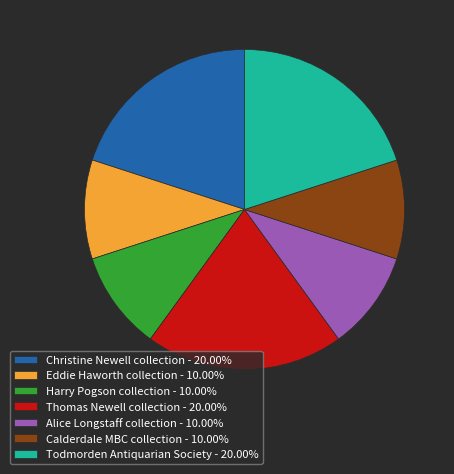

Is there any slice that represents more than half of the pie?

No